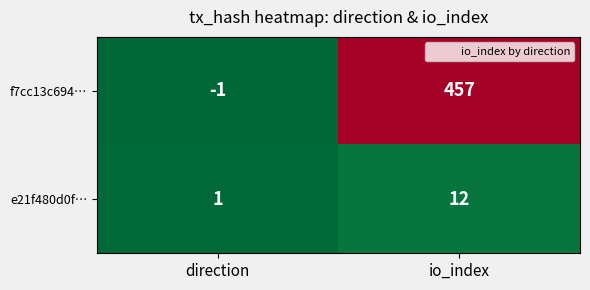

What is the difference between the highest and lowest values at io_index?

445